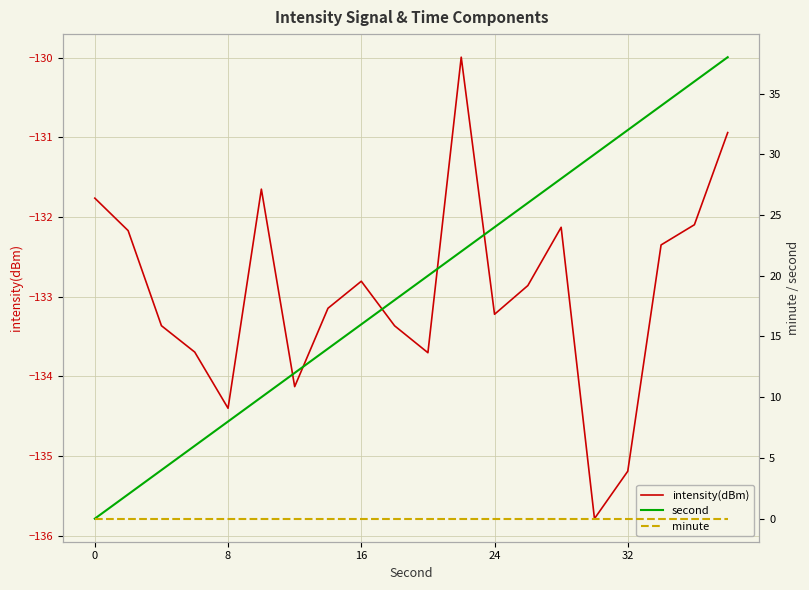

The value of intensity(dBm) at 32 is -199.0. True or false?

False